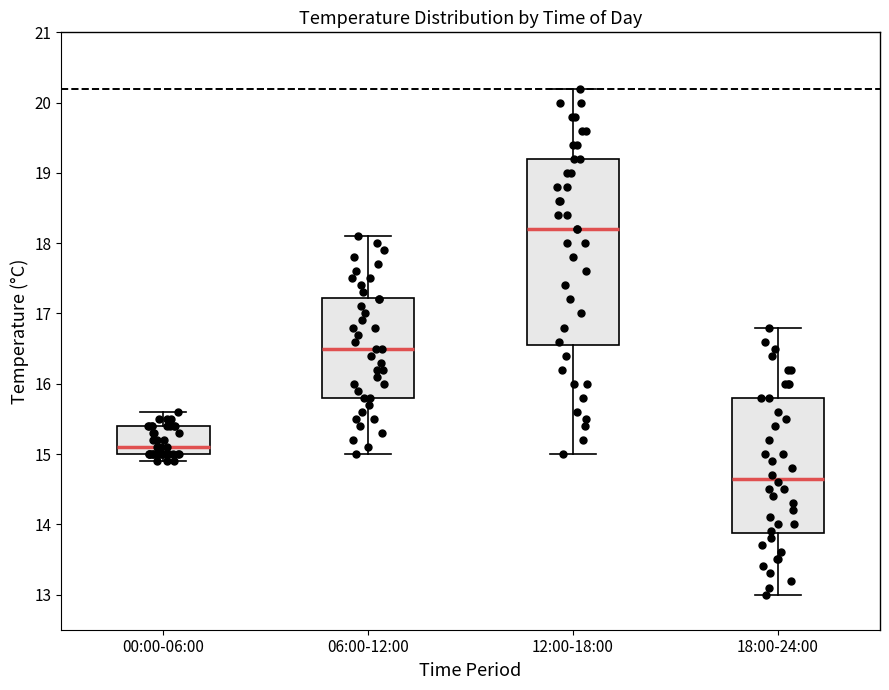

Reading left to right, transcribe this box plot: for each box, give where its median line is, the range the box spans, and where its two whiskers end, as read against the y-axis. The values are not printed on the chart, so give them approximately, as read against the axis.

00:00-06:00: median 15.1, box 15.0 to 15.4, whiskers 14.9 to 15.6
06:00-12:00: median 16.5, box 15.8 to 17.2, whiskers 15.0 to 18.1
12:00-18:00: median 18.2, box 16.6 to 19.2, whiskers 15.0 to 20.2
18:00-24:00: median 14.7, box 13.9 to 15.8, whiskers 13.0 to 16.8